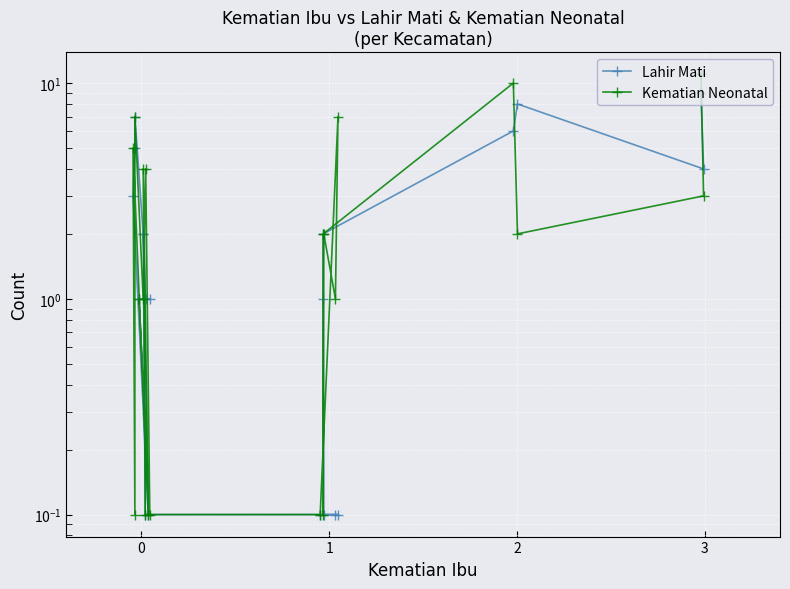

How many interior local peaks does the Kematian Neonatal series have?

7